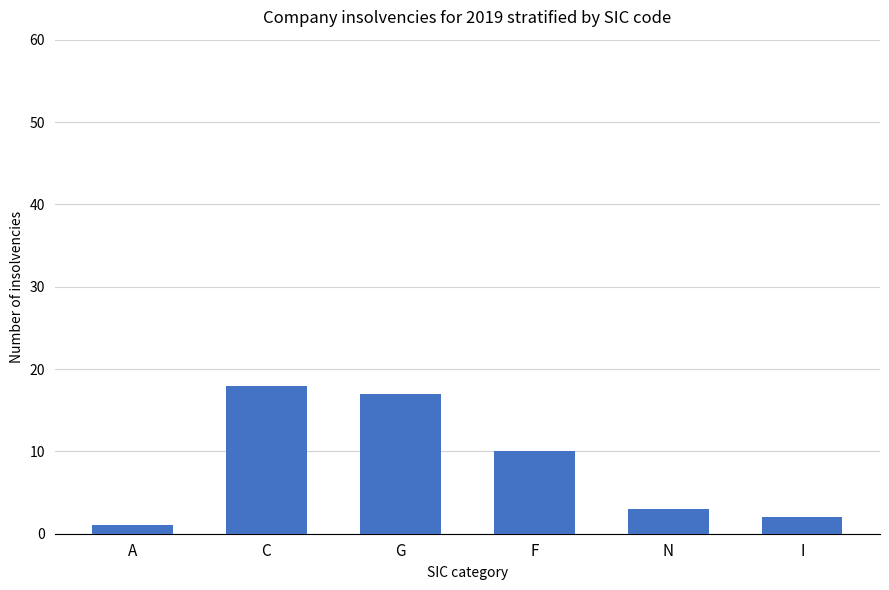

Is it true that the value at F is 10?

True